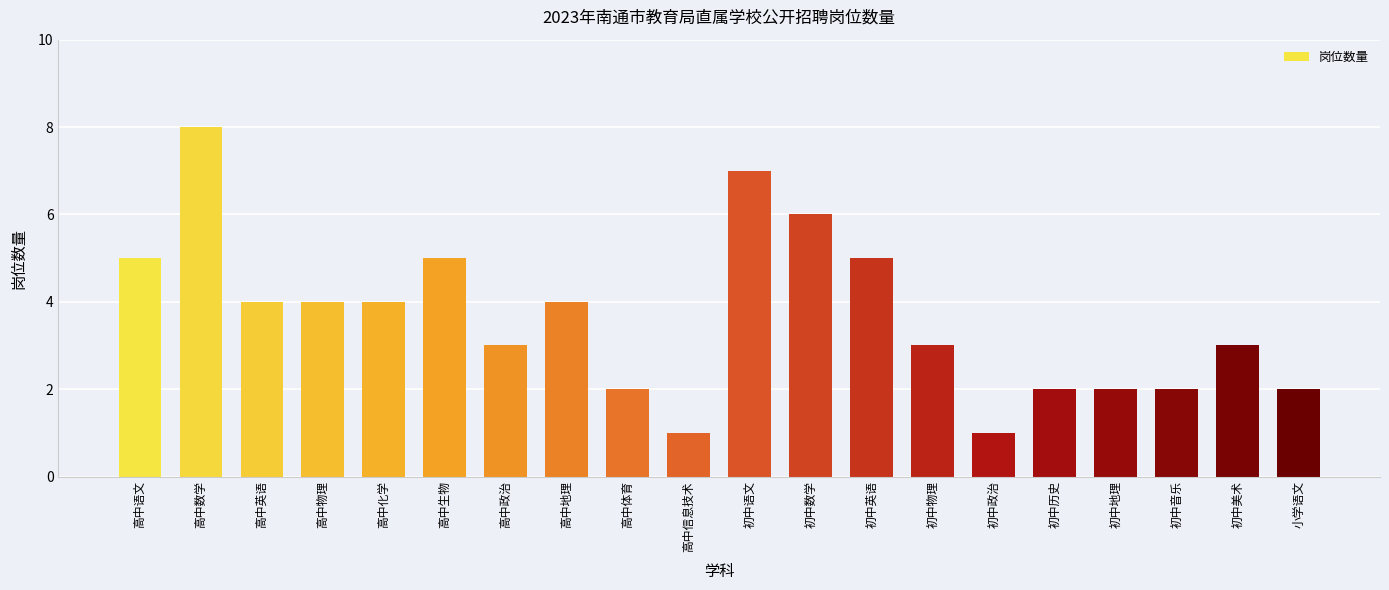

Count the values in the range 2 to 5.

15